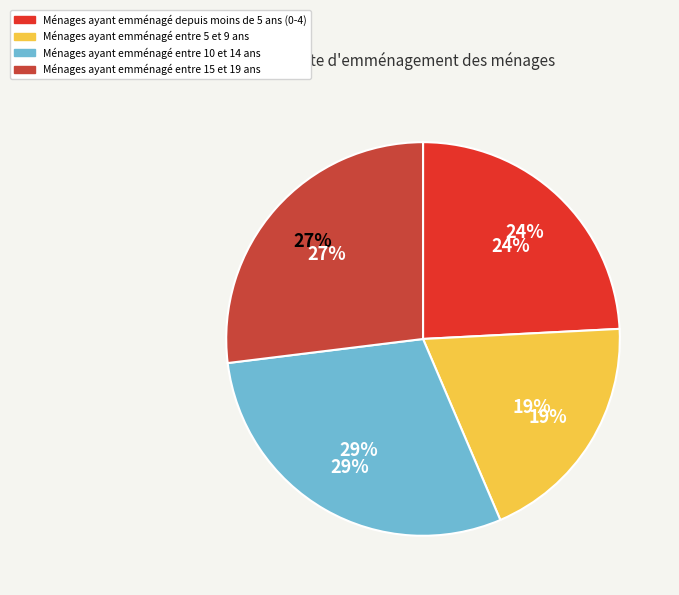

The 10-14 slice represents 29% of the pie. True or false?

True